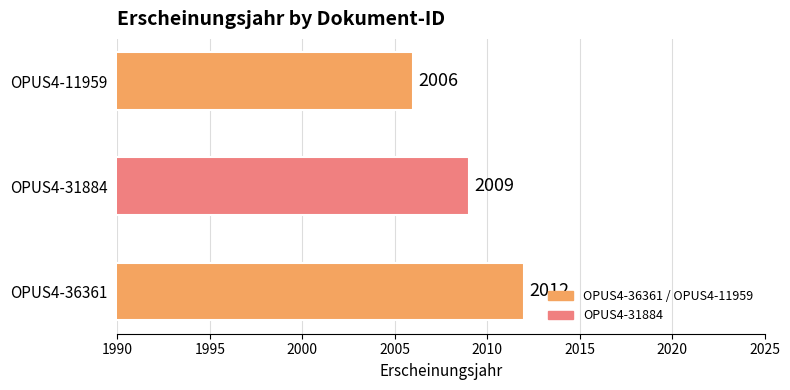

Rank the categories by value from highest to lowest.

OPUS4-36361, OPUS4-31884, OPUS4-11959